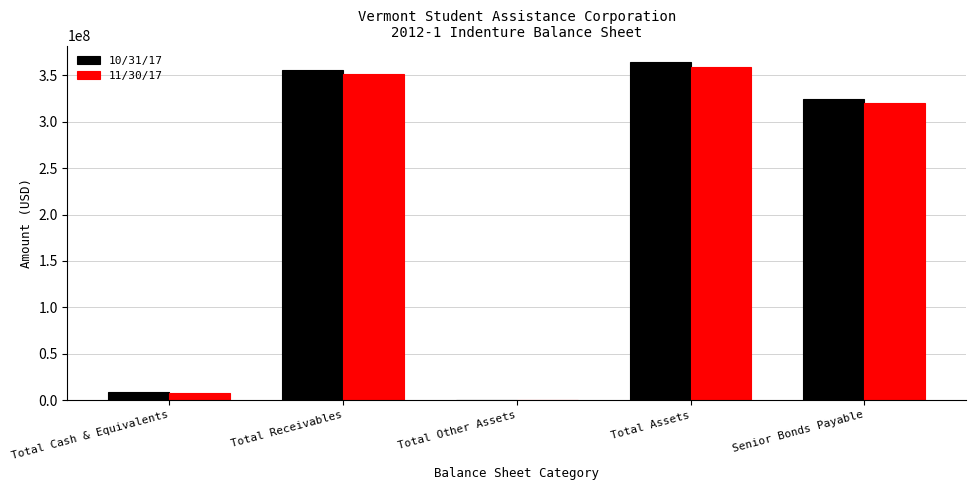

What is the average value of the 10/31/17 series?

210598575.9